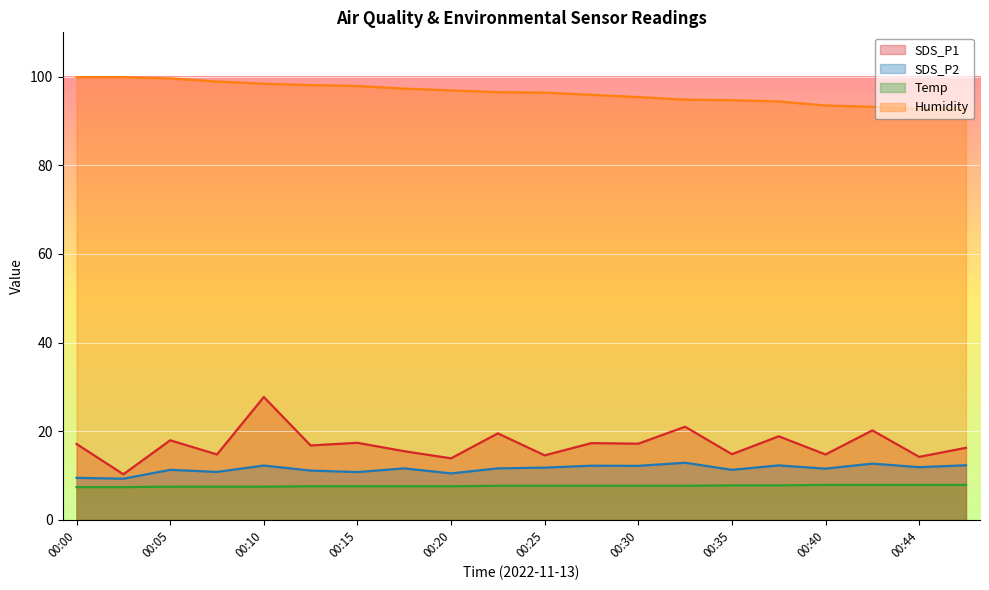

List the labels in order of SDS_P2 value, largest first.

00:32, 00:42, 00:47, 00:37, 00:10, 00:27, 00:30, 00:44, 00:25, 00:18, 00:22, 00:40, 00:05, 00:35, 00:13, 00:08, 00:15, 00:20, 00:00, 00:03